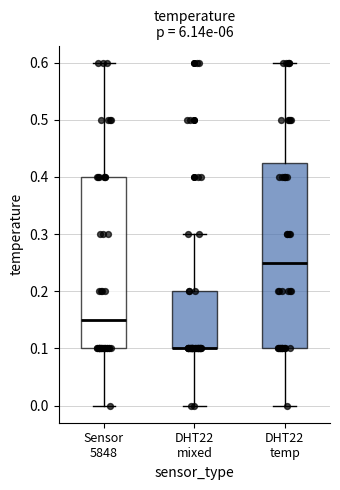

Reading left to right, read every box against the y-axis: the position of its median line, the range the box covers, and the ends of its whiskers. The values are not printed on the chart, so give them approximately, as read against the axis.

Sensor 5848: median 0.15, box 0.10 to 0.40, whiskers 0.00 to 0.60
DHT22 mixed: median 0.10 (drawn on the box's lower edge), box 0.10 to 0.20, whiskers 0.00 to 0.30
DHT22 temp: median 0.25, box 0.10 to 0.43, whiskers 0.00 to 0.60